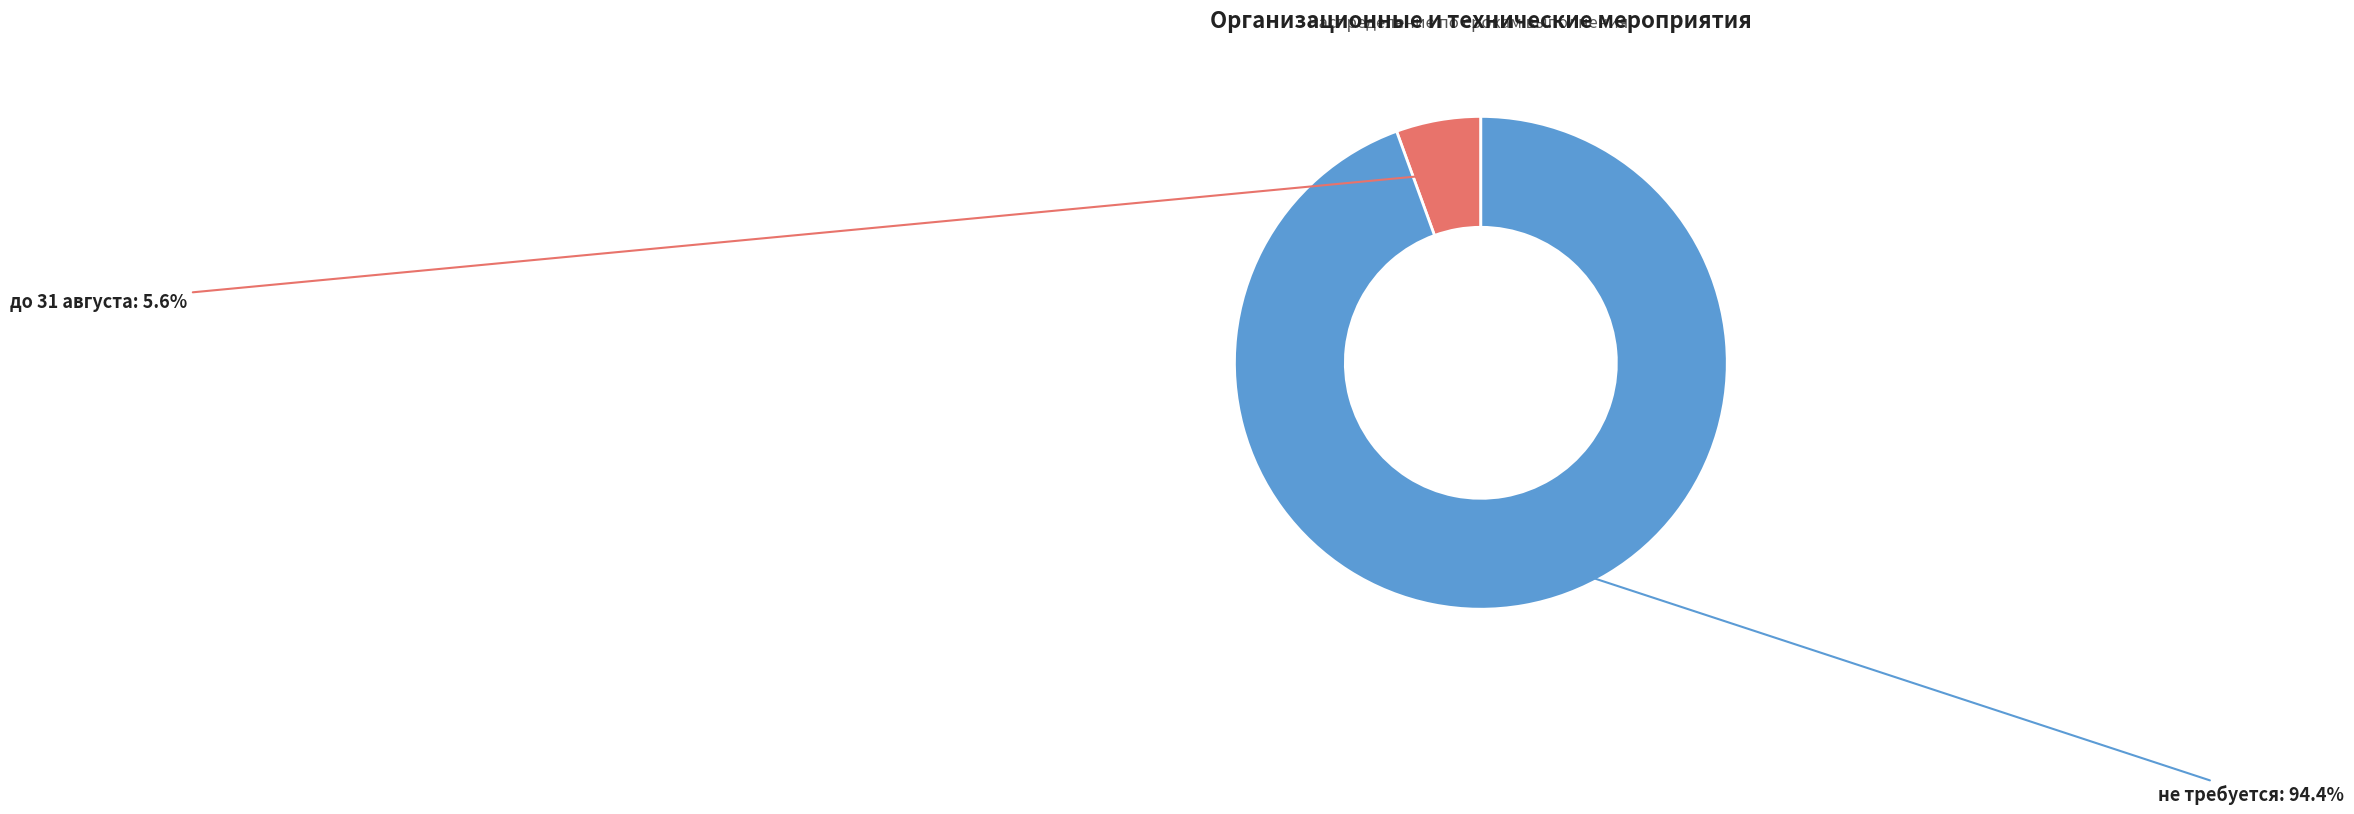

What is the smallest slice in the pie chart?

до 31 августа